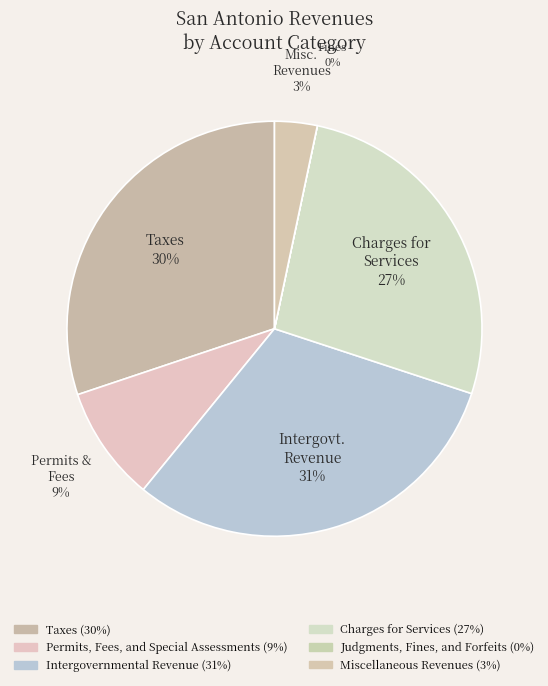

What is the total percentage of Intergovernmental Revenue and Charges for Services?

57.6%